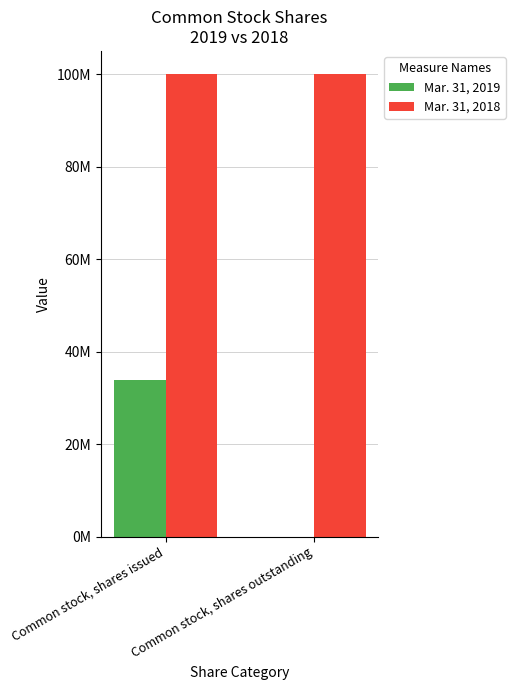

Between Common stock, shares outstanding and Common stock, shares issued, which is larger?

Common stock, shares issued